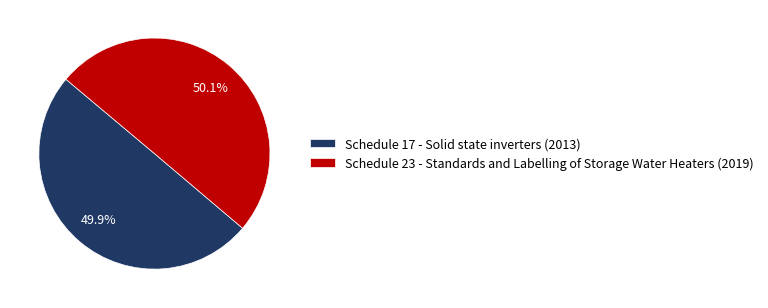

Do Schedule 23 - Standards and Labelling of Storage Water Heaters and Schedule 17 - Solid state inverters together represent more than half of the pie?

Yes